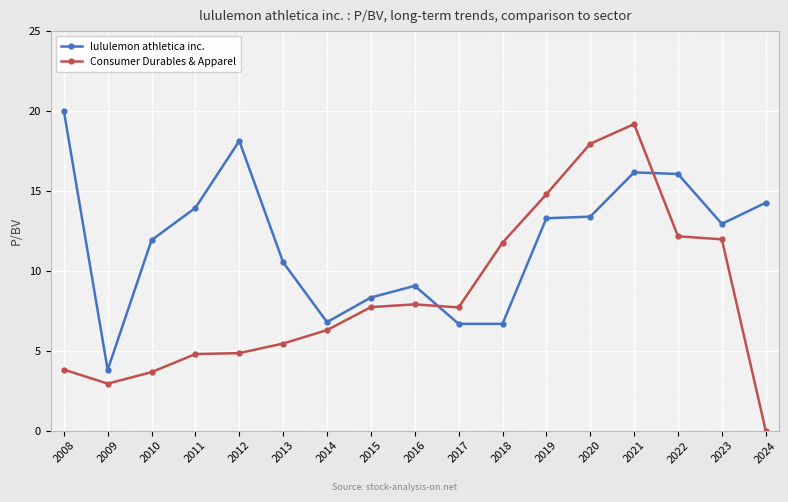

Where does the lululemon athletica inc. series first go above 12?

2008